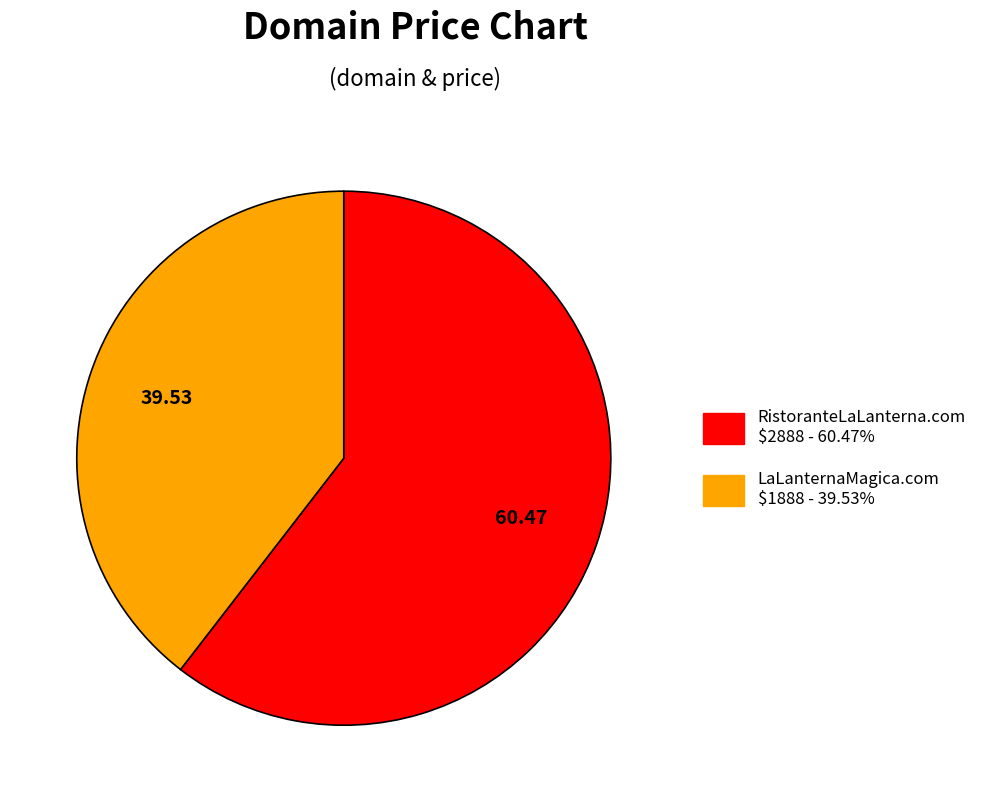

Does any single category account for the majority?

Yes